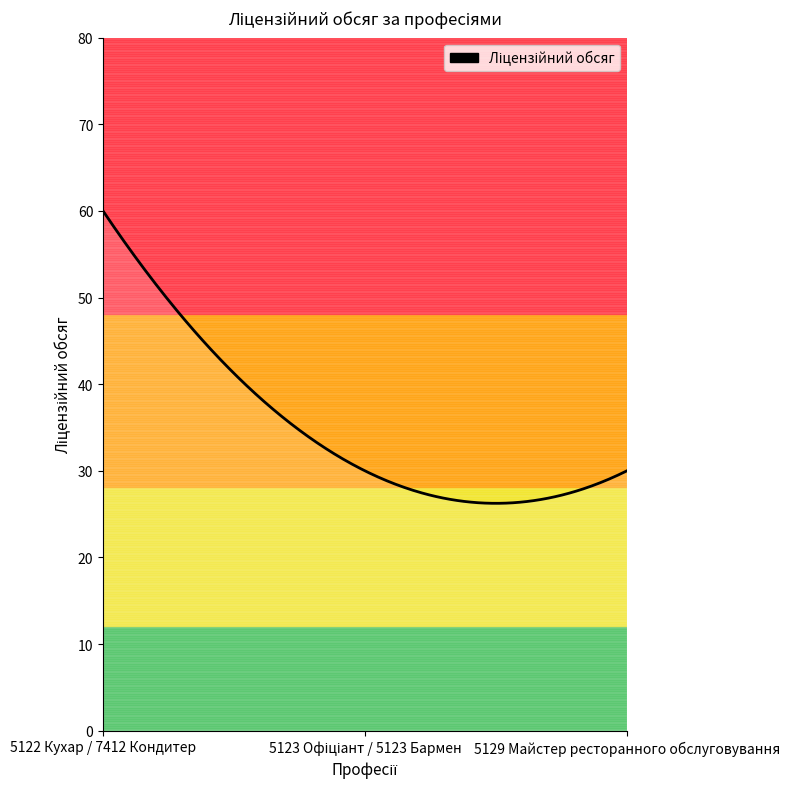

What is the difference between the maximum and minimum values?

33.7